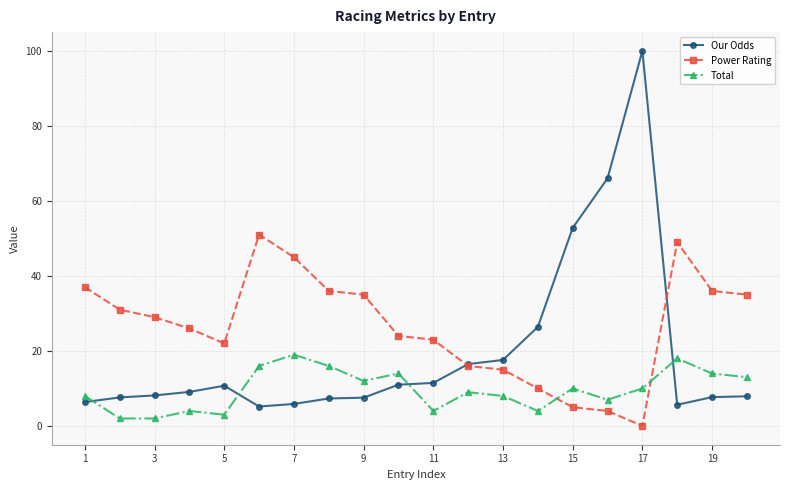

How many times do Power Rating and Total cross each other?

2